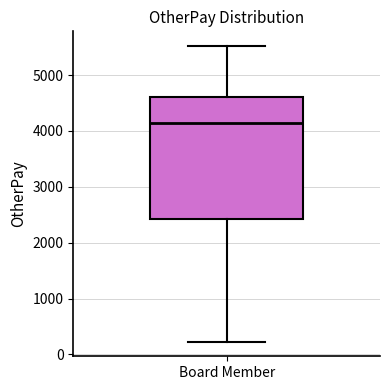

Where is the lower edge of the box for Board Member on the y-axis? The values are not printed on the chart, so give them approximately, as read against the axis.

2400